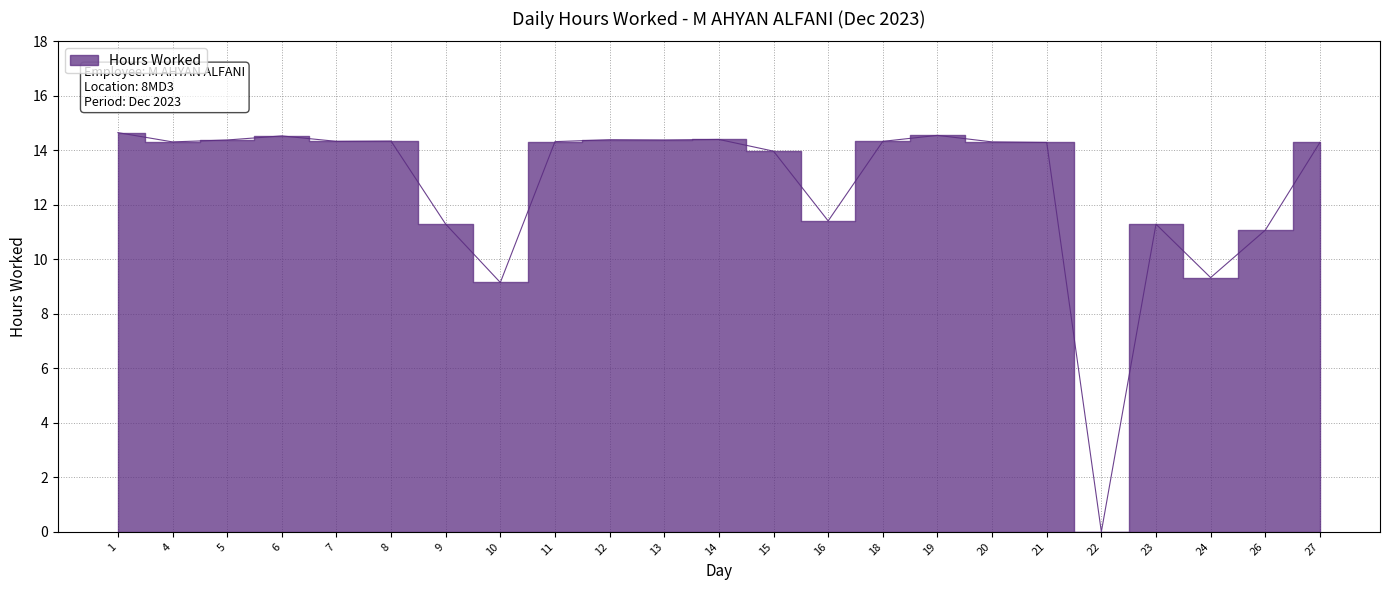

True or false: the data has more than 1 interior local peaks.

True